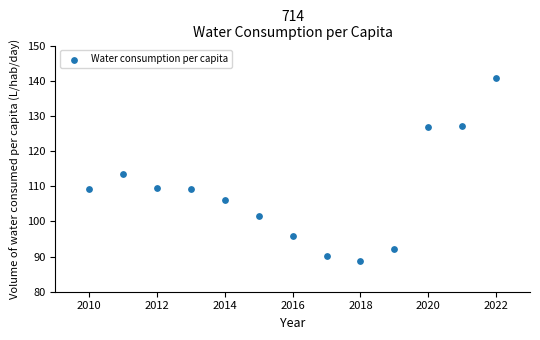

What is the range of X values (max minus min)?

12.0